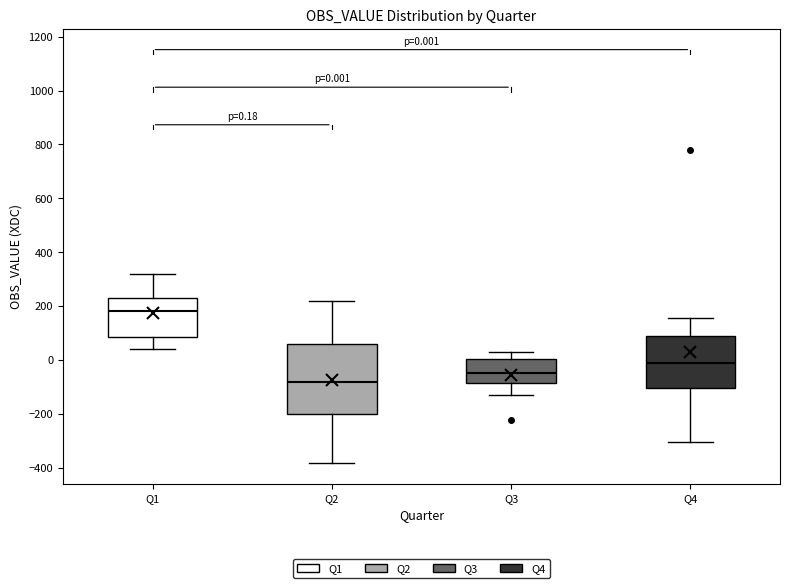

Which box has the lowest median line?

Q2